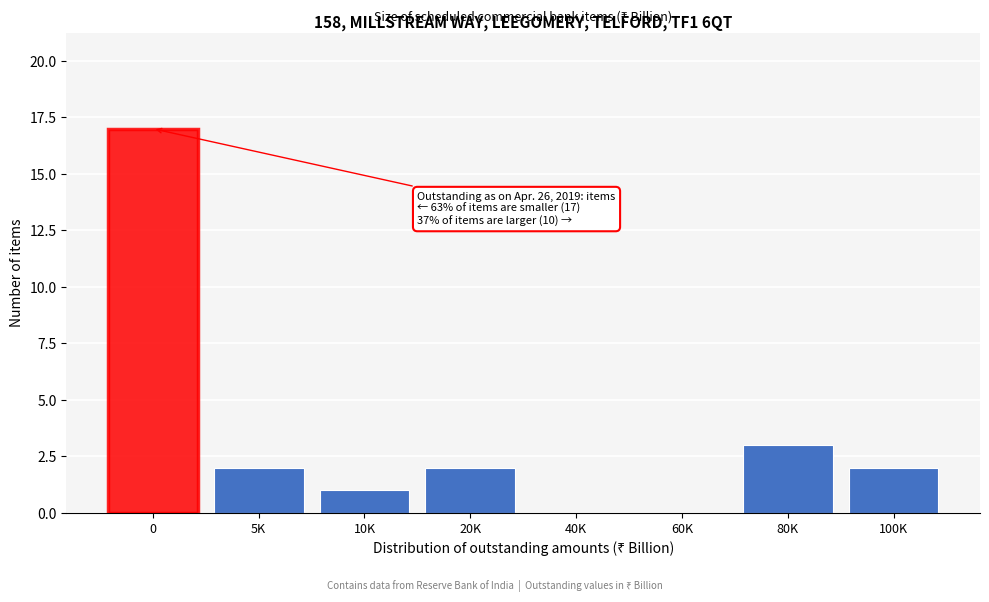

Reading left to right, extract all data points from this chart.

0=17	5K=2	10K=1	20K=2	40K=0	60K=0	80K=3	100K=2